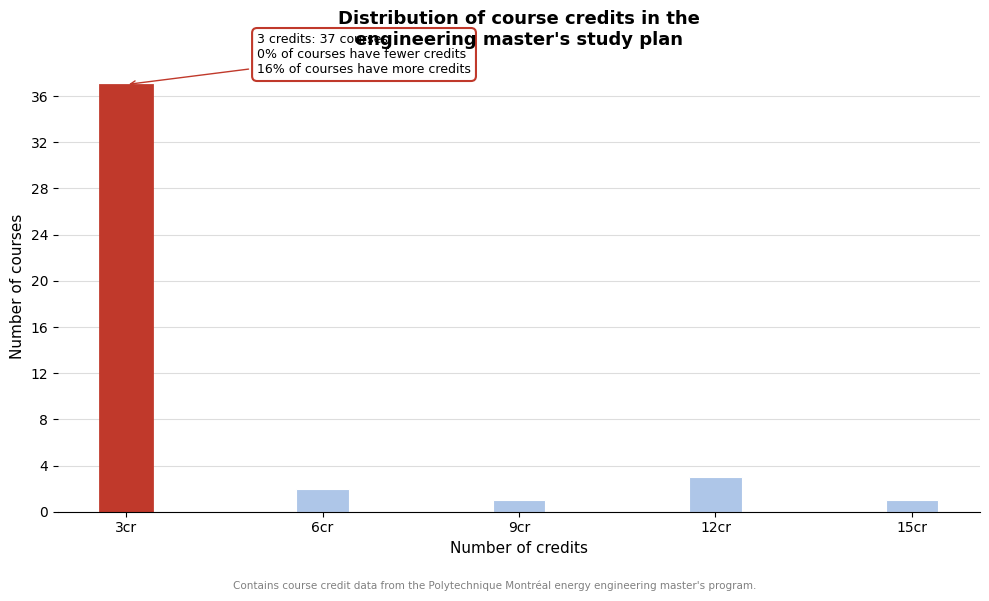

Reading left to right, what are all the values shown in this chart?

3cr=37	6cr=2	9cr=1	12cr=3	15cr=1